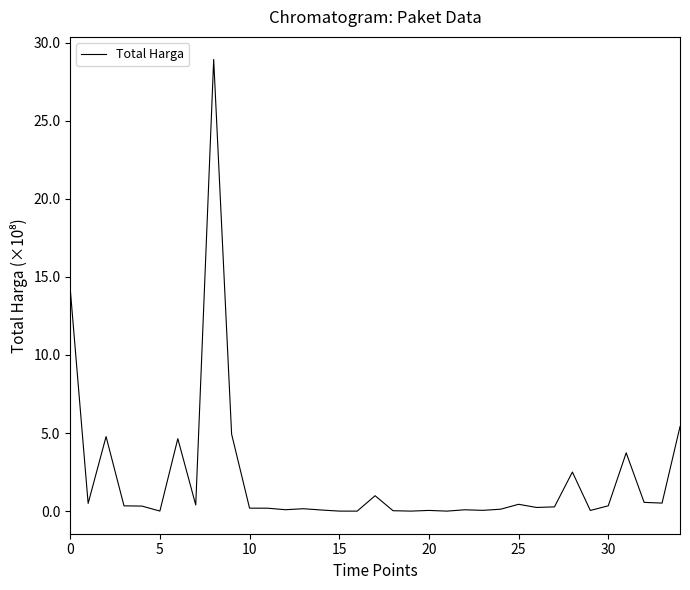

What is the smallest value displayed?

78000